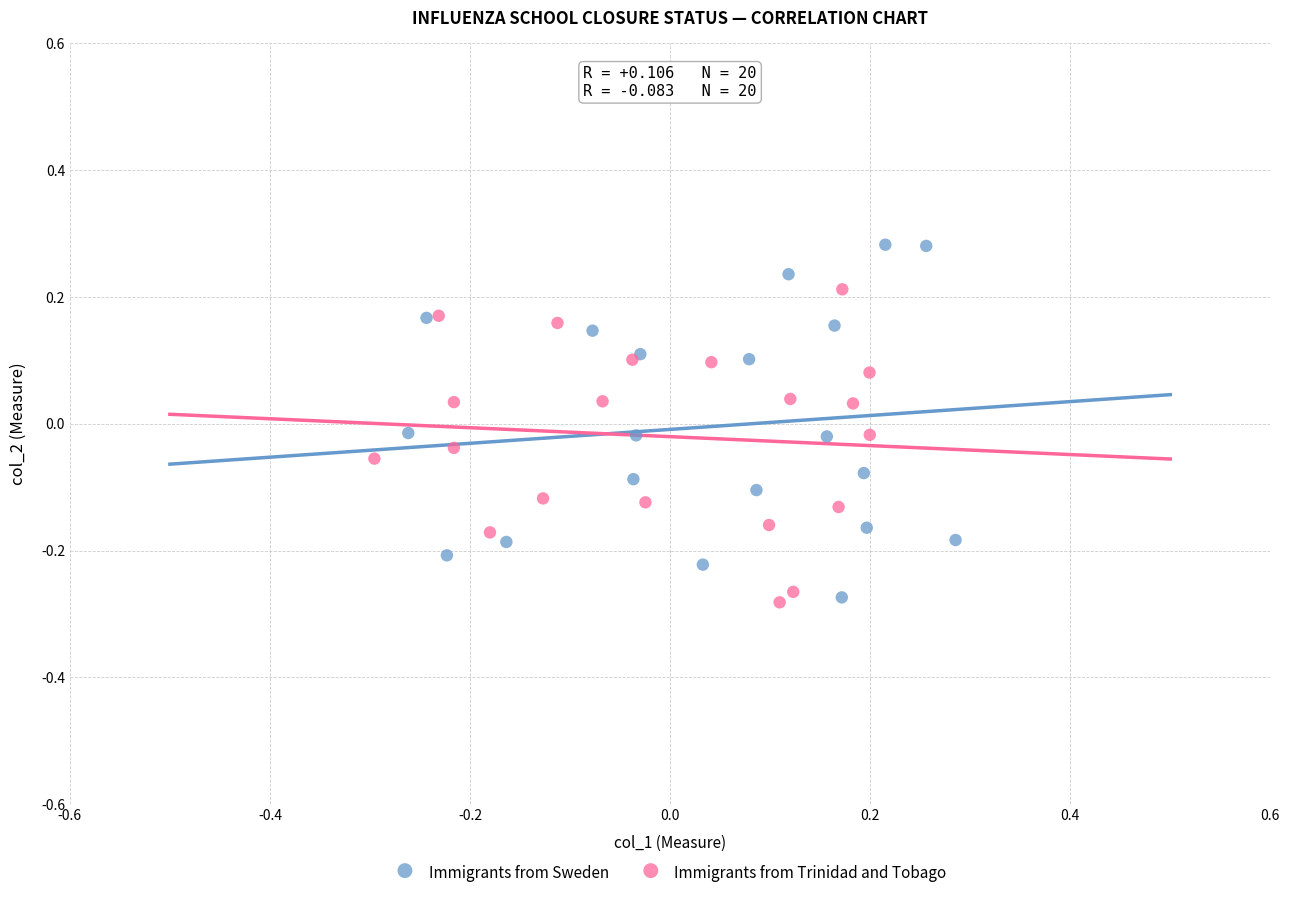

What are all the series names shown in the legend?

Immigrants from Sweden, Immigrants from Trinidad and Tobago